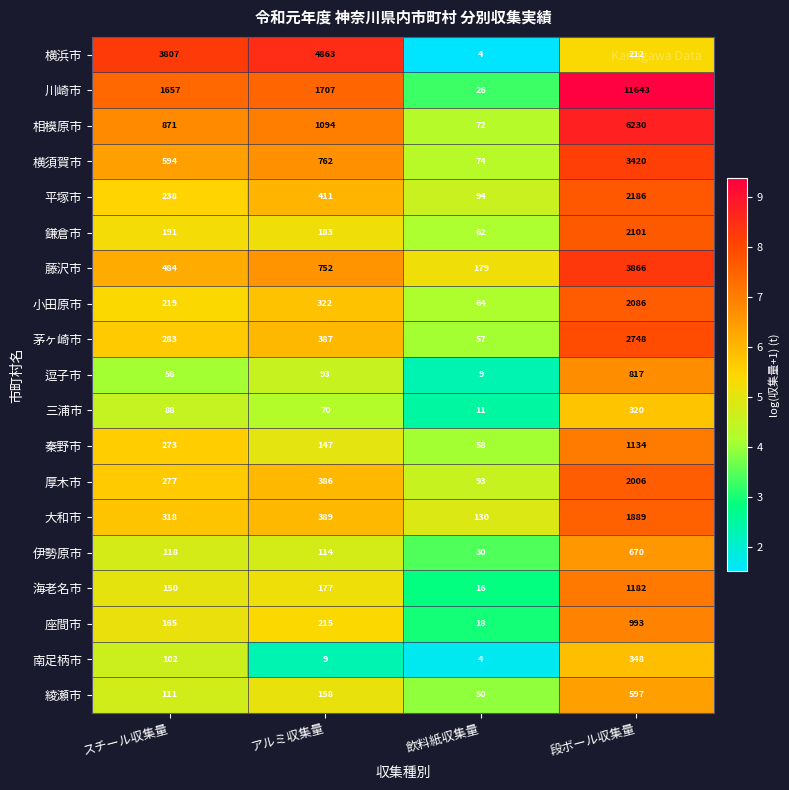

Rank the series by their maximum value, from highest to lowest.

川崎市, 相模原市, 横浜市, 藤沢市, 横須賀市, 茅ヶ崎市, 平塚市, 鎌倉市, 小田原市, 厚木市, 大和市, 海老名市, 秦野市, 座間市, 逗子市, 伊勢原市, 綾瀬市, 南足柄市, 三浦市